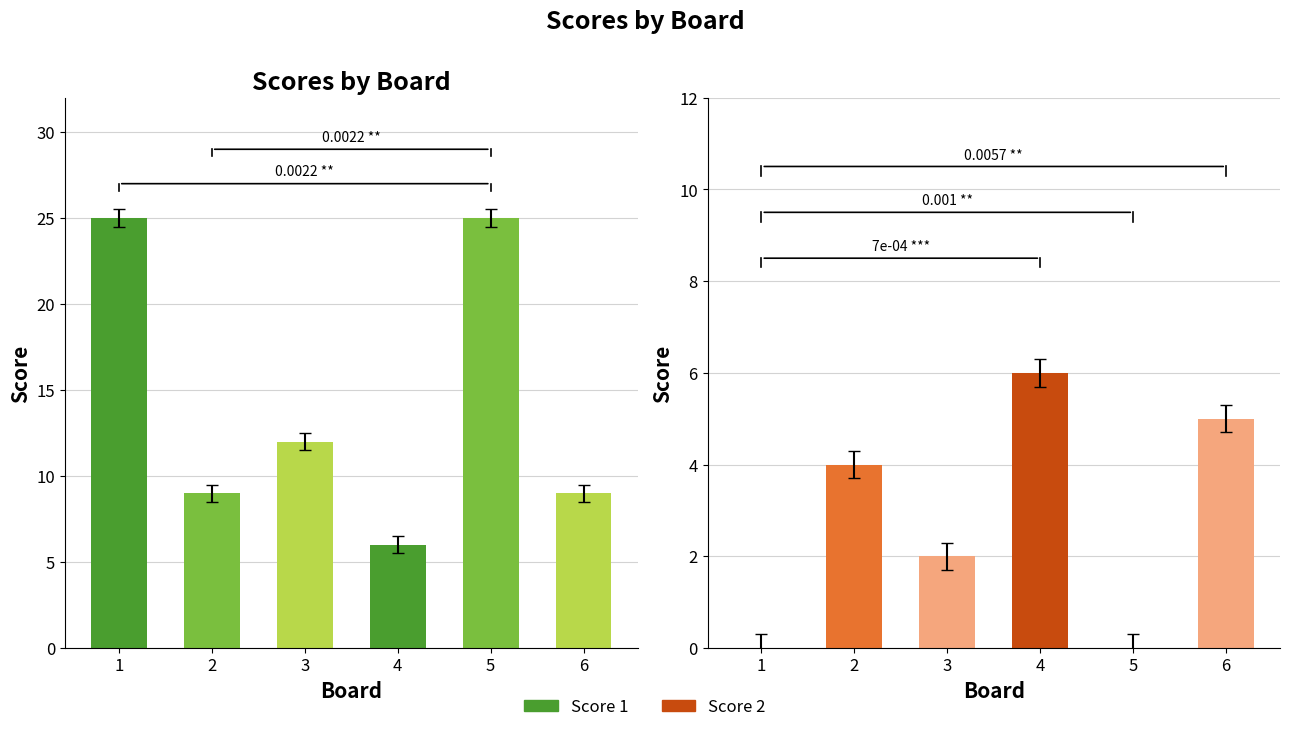

Reading left to right, what are all the values shown in this chart?

Score 1: 25	9	12	6	25	9
Score 2: 0	4	2	6	0	5